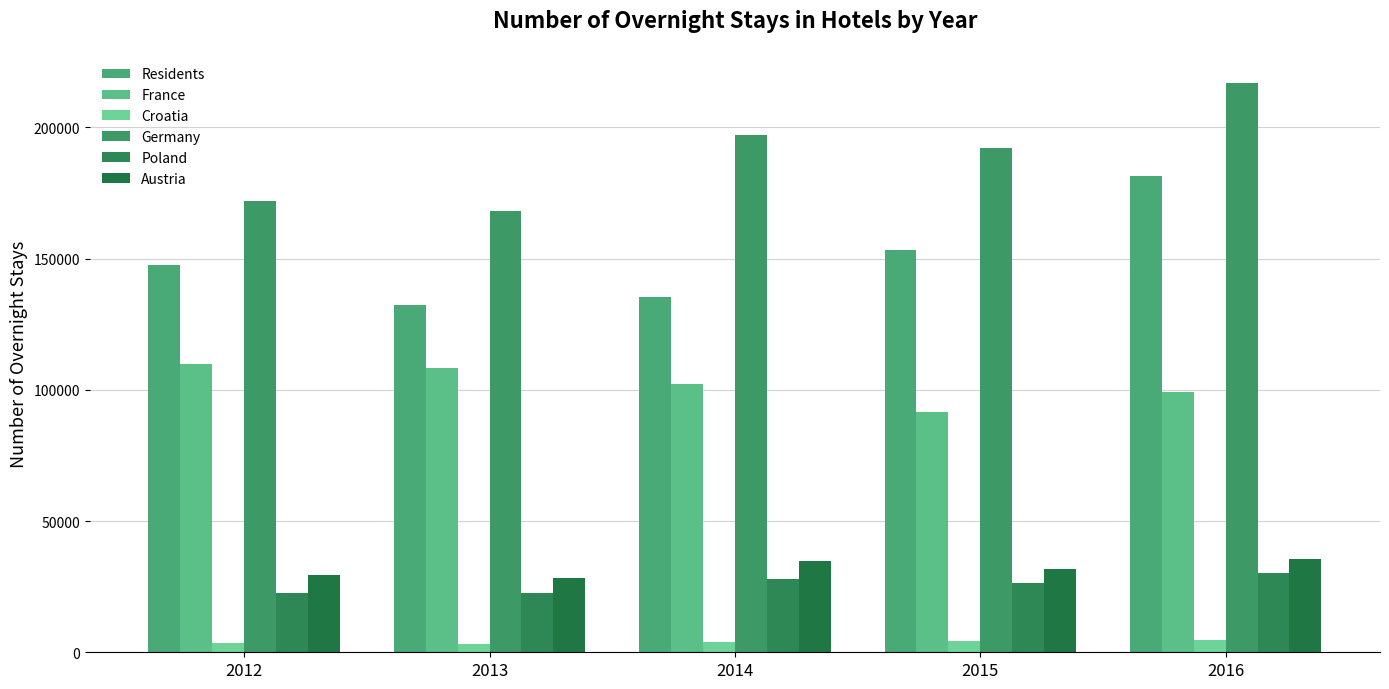

Which series has the largest range (max minus min)?

Residents